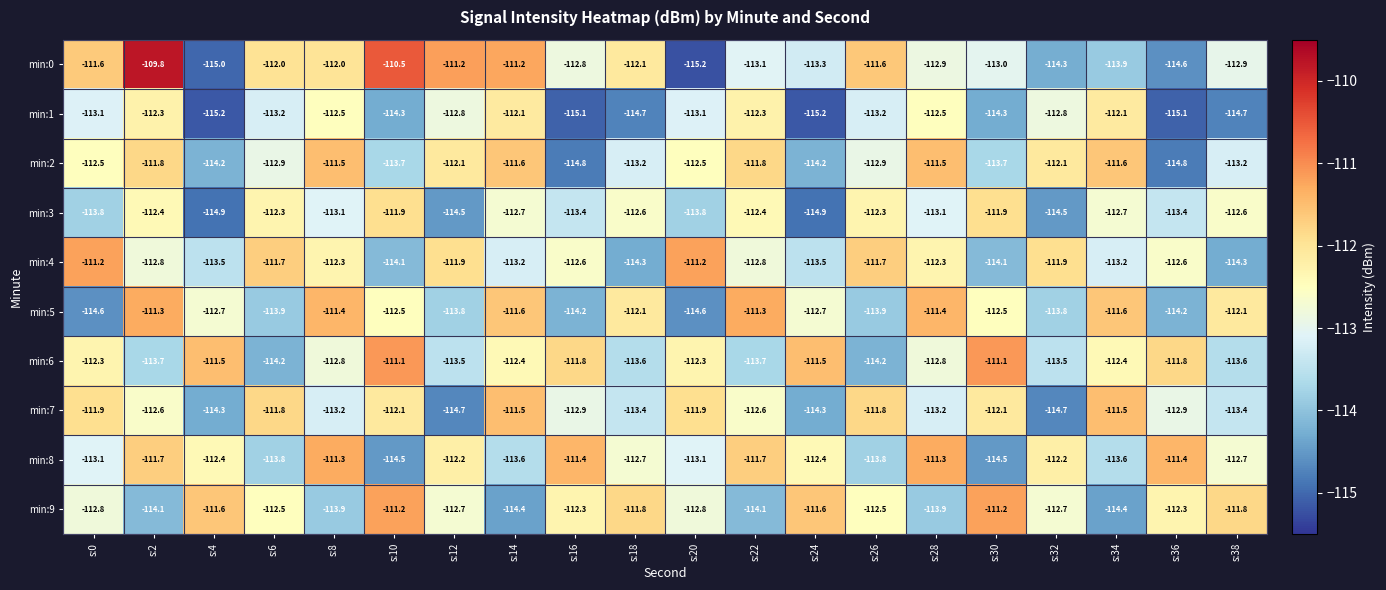

What is the sum of all min:5 values?

-2256.2